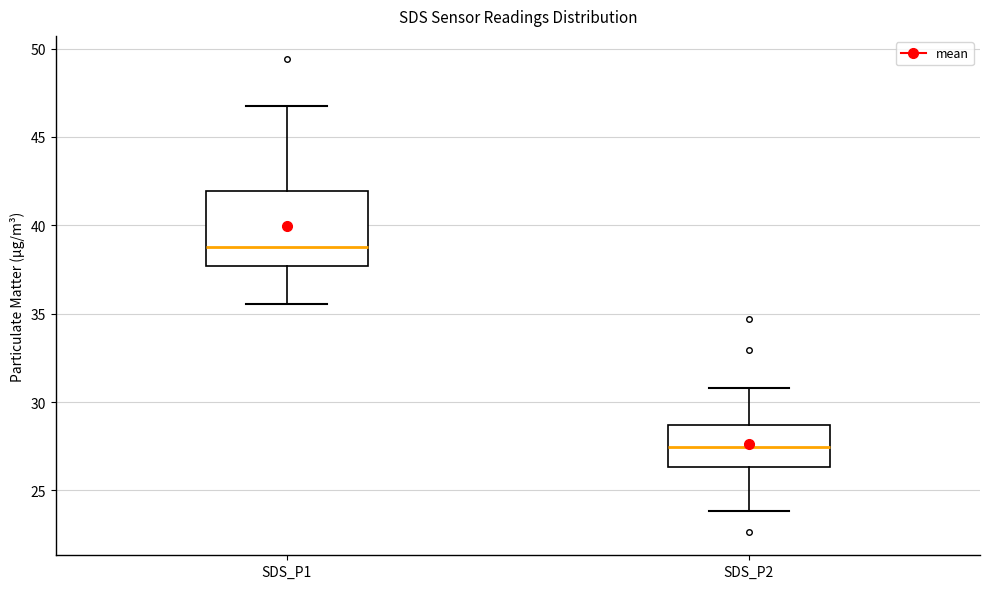

Reading left to right, transcribe this box plot: for each box, give where its median line is, the range the box spans, and where its two whiskers end, as read against the y-axis. The values are not printed on the chart, so give them approximately, as read against the axis.

SDS_P1: median 39.0, box 37.5 to 42.0, whiskers 35.5 to 47.0
SDS_P2: median 27.5, box 26.5 to 28.5, whiskers 24.0 to 31.0